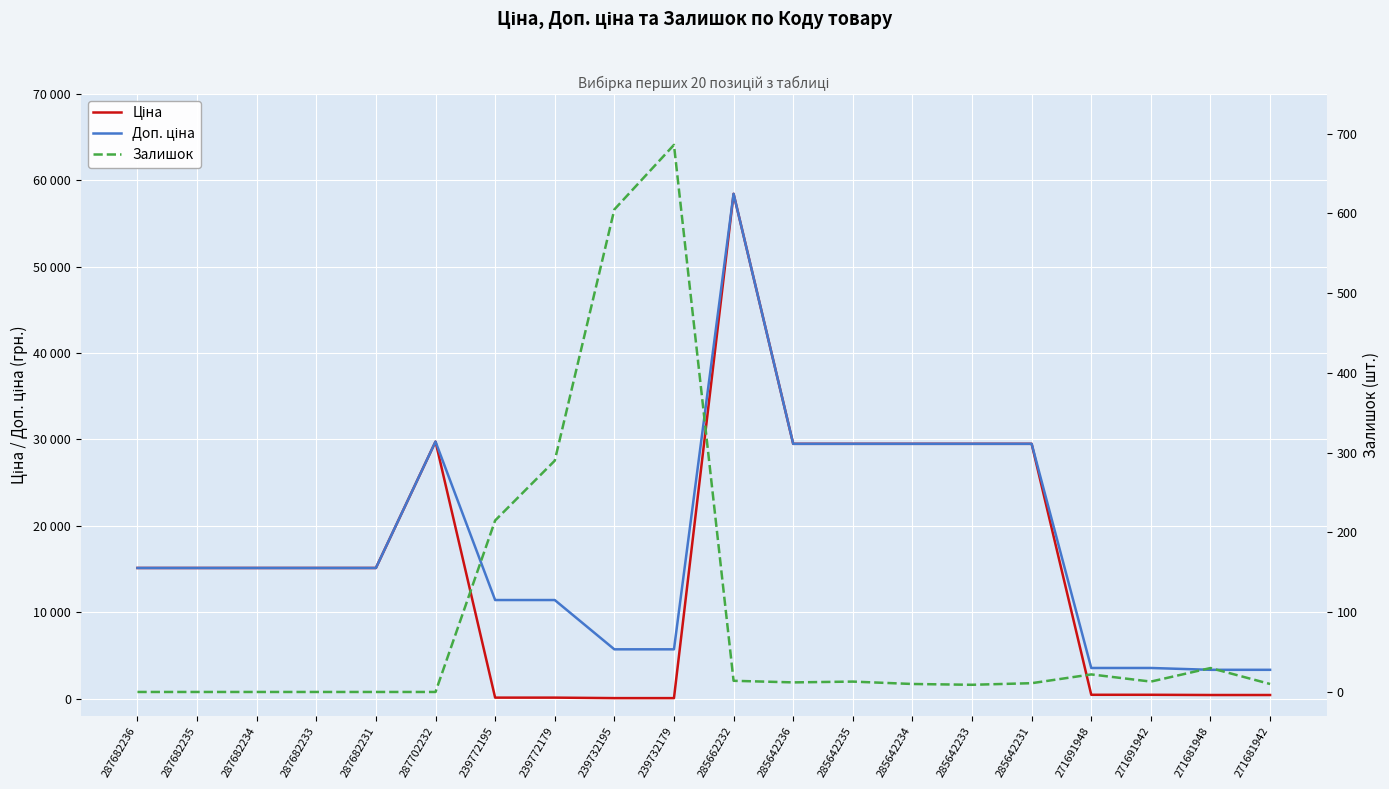

What is the label of the 8th point from the left?

239772179